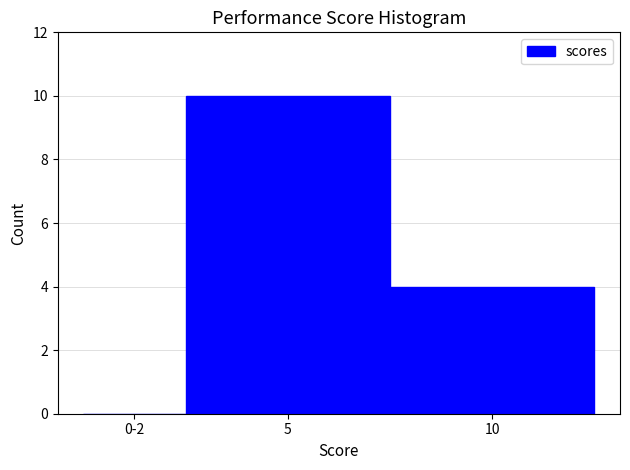

Reading left to right, what are all the values shown in this chart?

0-2=0	5=10	10=4